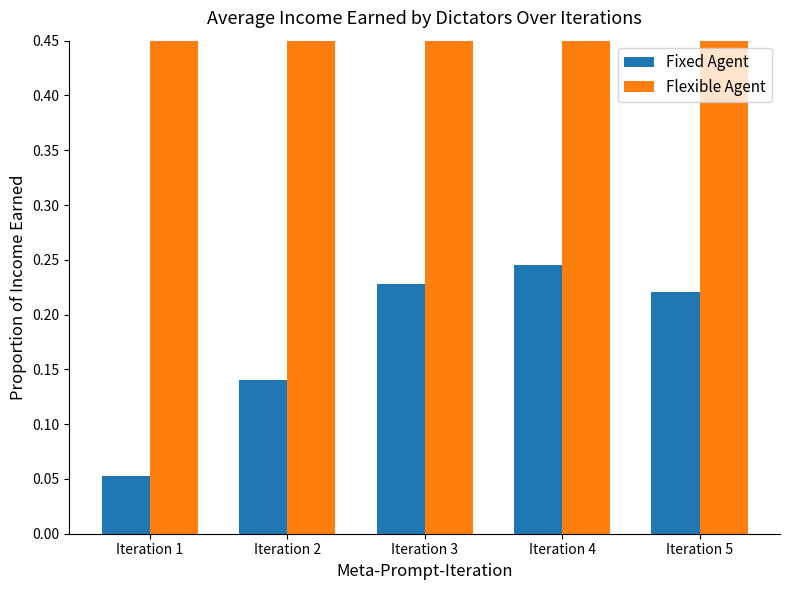

What is the value of the Flexible Agent bar at the 3rd from the left?

1.0